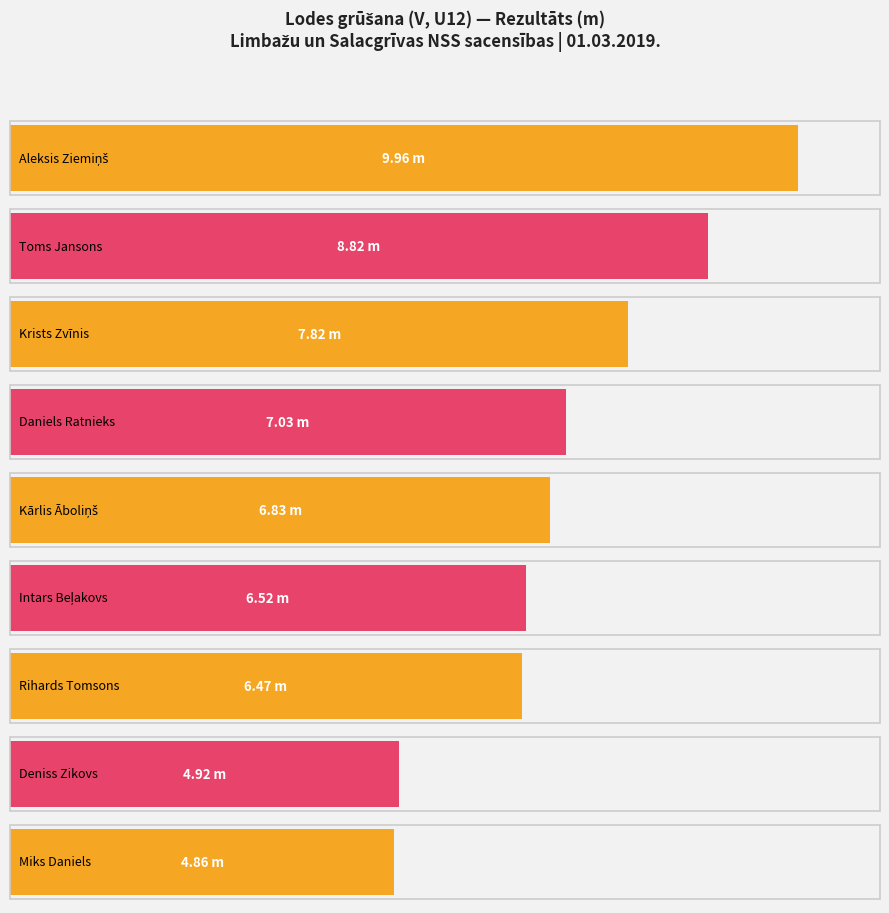

How many bars are there in total?

9